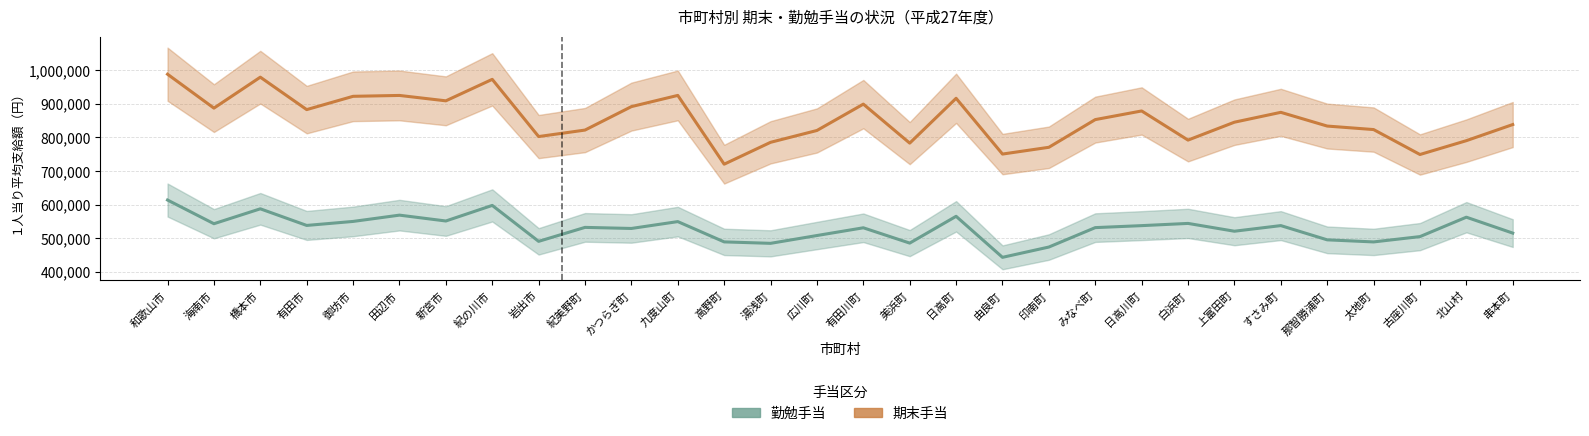

What is the value of the 勤勉手当 point at the 5th from the left?

550000